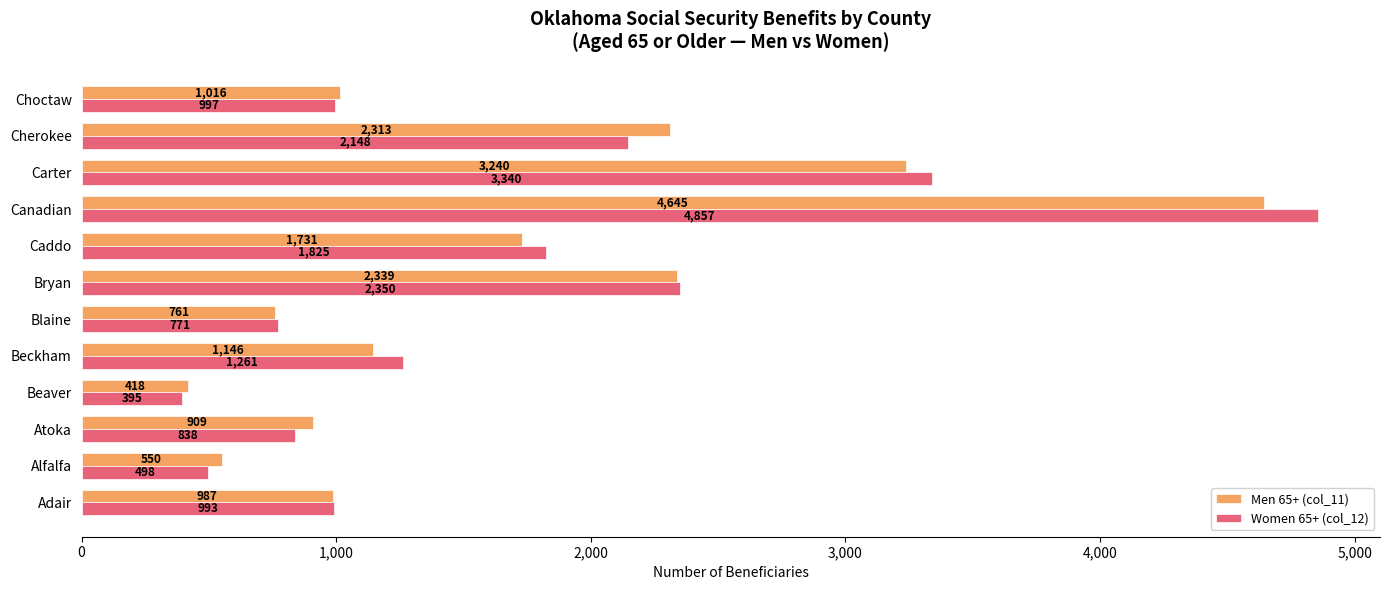

How many series are shown in this chart?

2